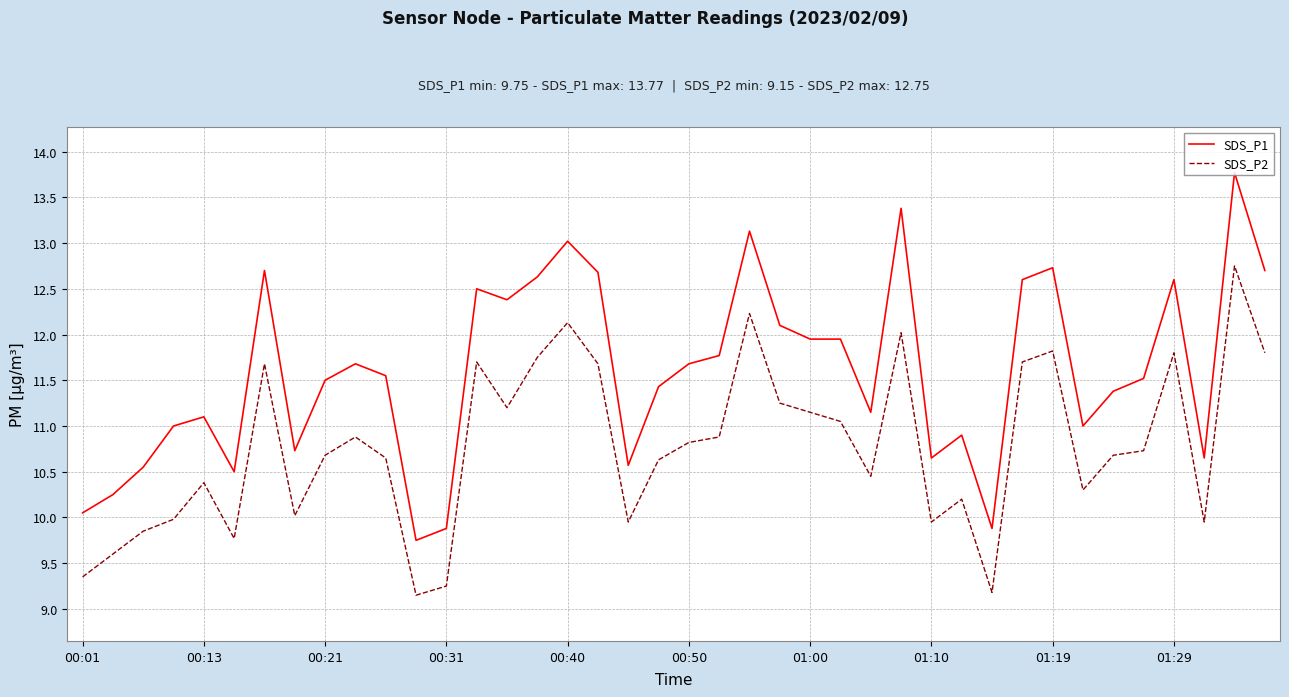

What is the sum of all SDS_P2 values?

431.0